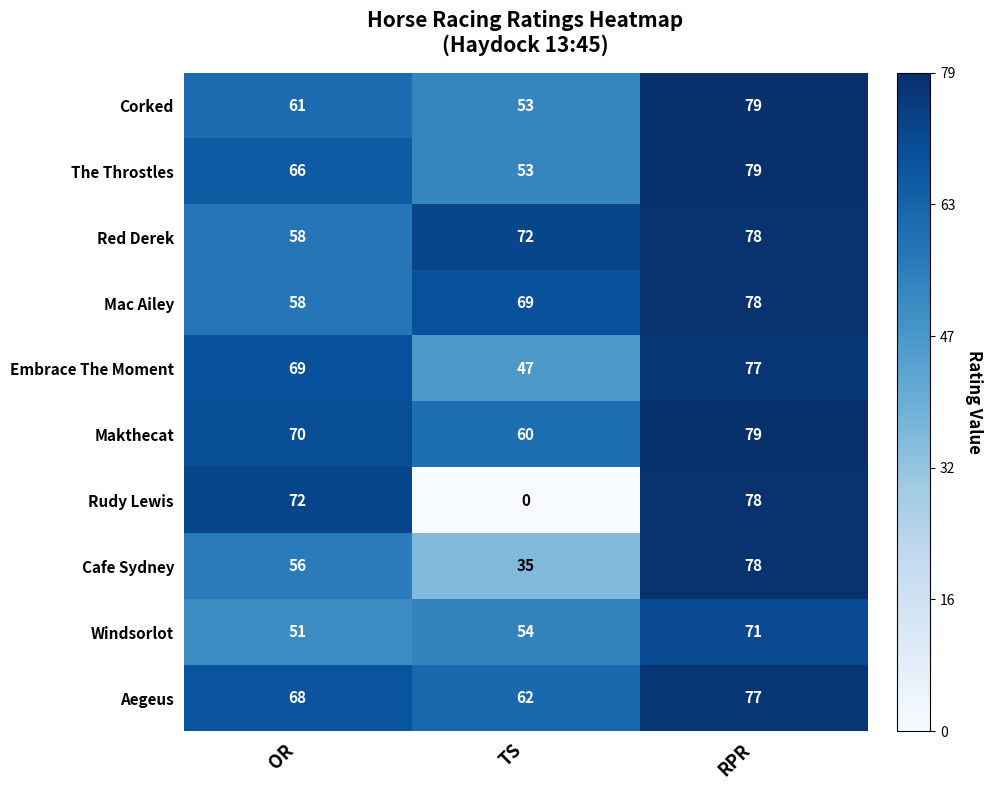

What is the spread (max minus min) of values at TS?

72